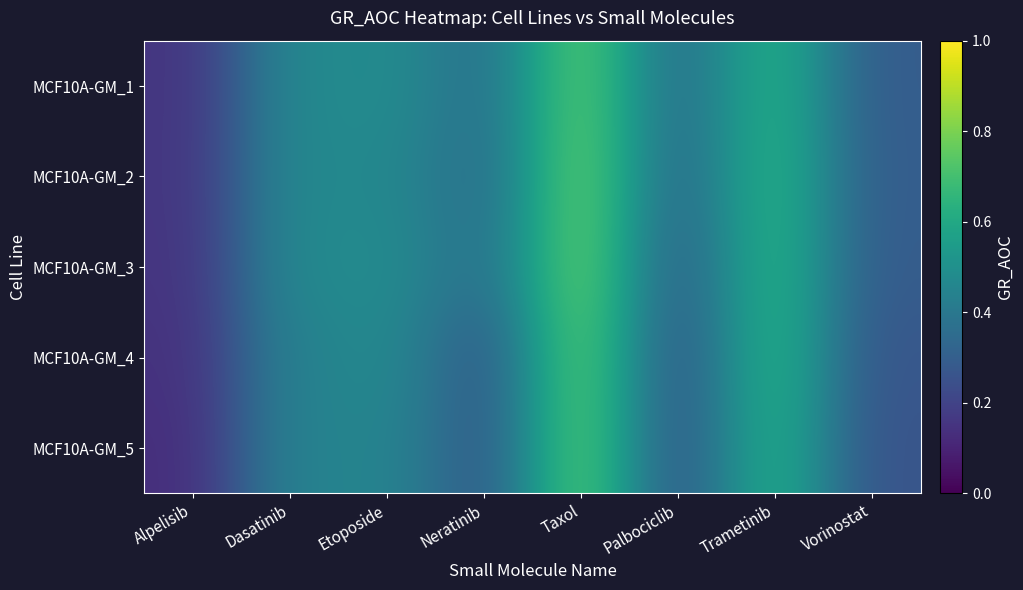

List the series in order of their peak value, lowest first.

MCF10A-GM_5, MCF10A-GM_1, MCF10A-GM_4, MCF10A-GM_2, MCF10A-GM_3